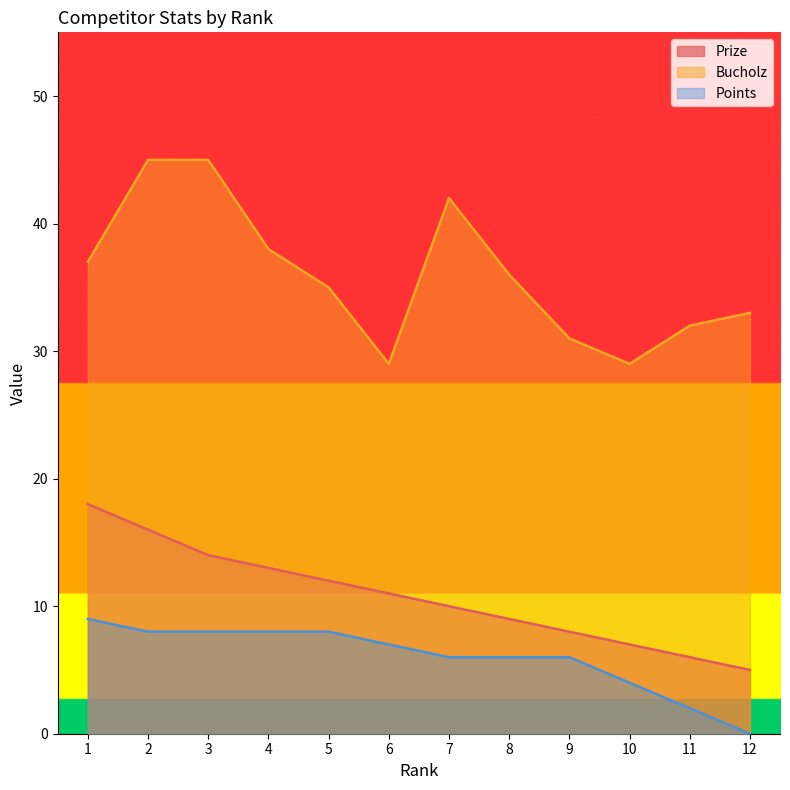

Reading left to right, transcribe all the data shown in this chart.

Prize: 1=18	2=16	3=14	4=13	5=12	6=11	7=10	8=9	9=8	10=7	11=6	12=5
Bucholz: 1=37	2=45	3=45	4=38	5=35	6=29	7=42	8=36	9=31	10=29	11=32	12=33
Points: 1=9	2=8	3=8	4=8	5=8	6=7	7=6	8=6	9=6	10=4	11=2	12=0